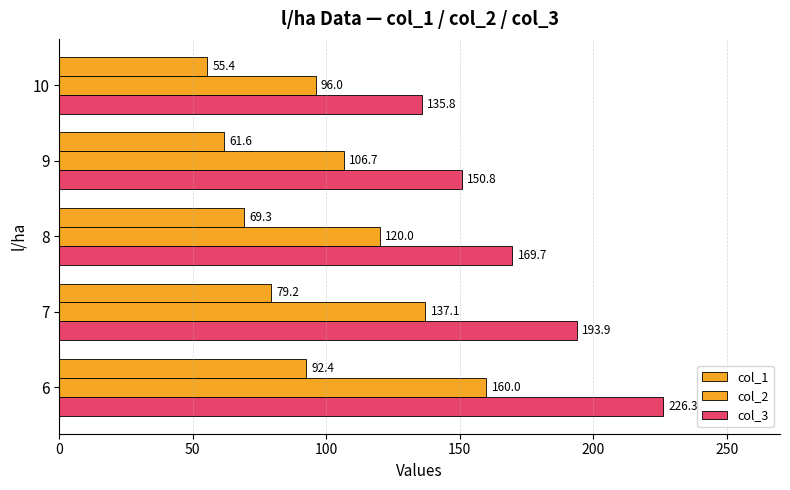

How many distinct data groups are displayed?

3